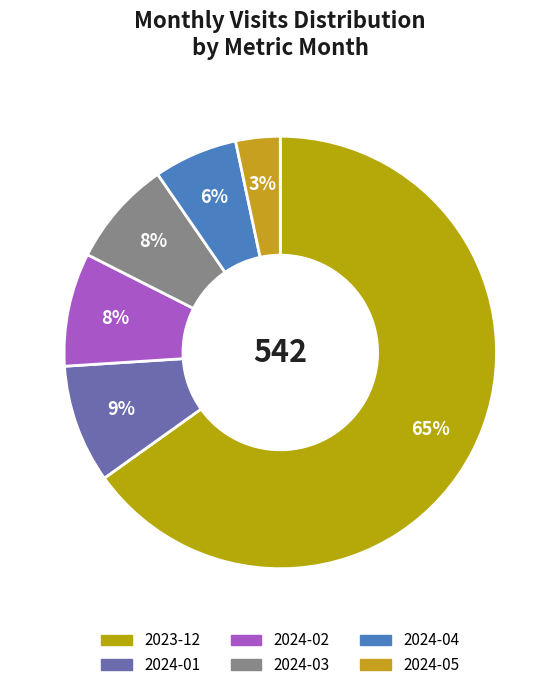

Which slice is the largest?

2023-12